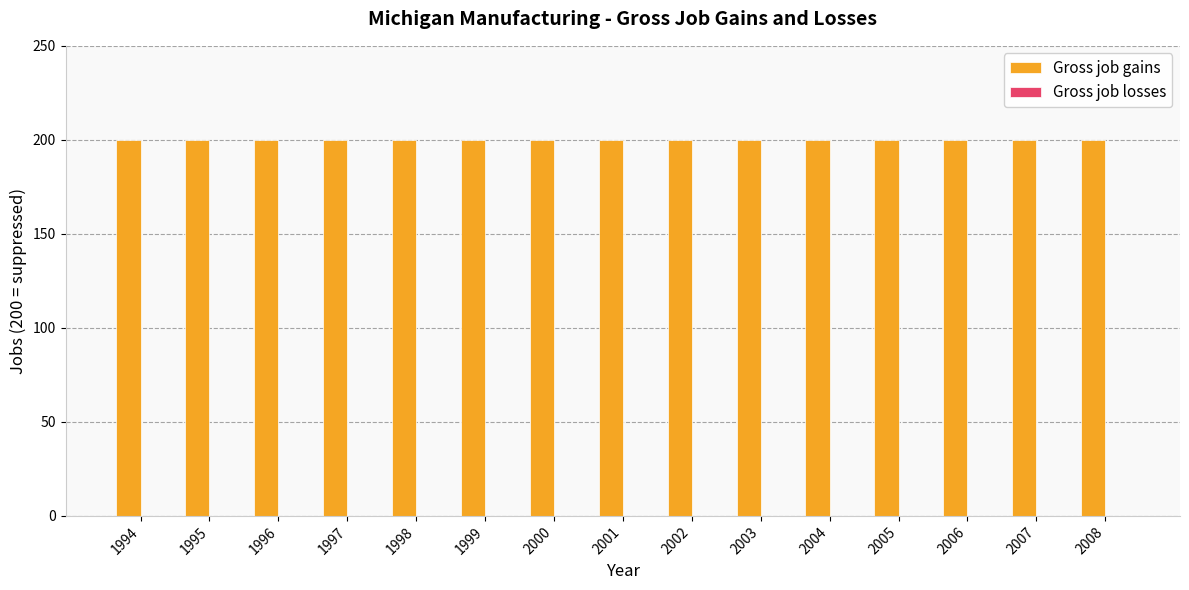

Which category has the highest value in the Gross job losses series?

1994